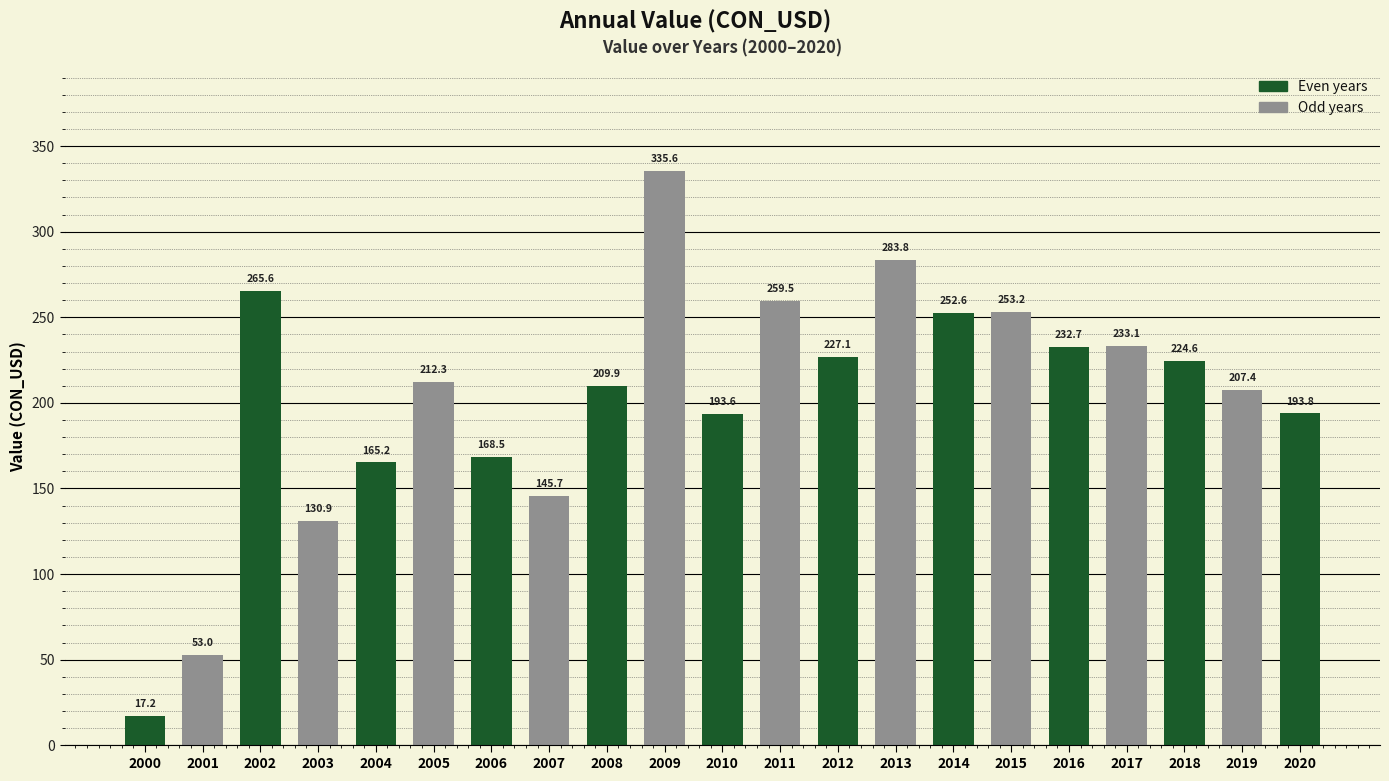

What is the value of the 18th bar from the left?

233.1